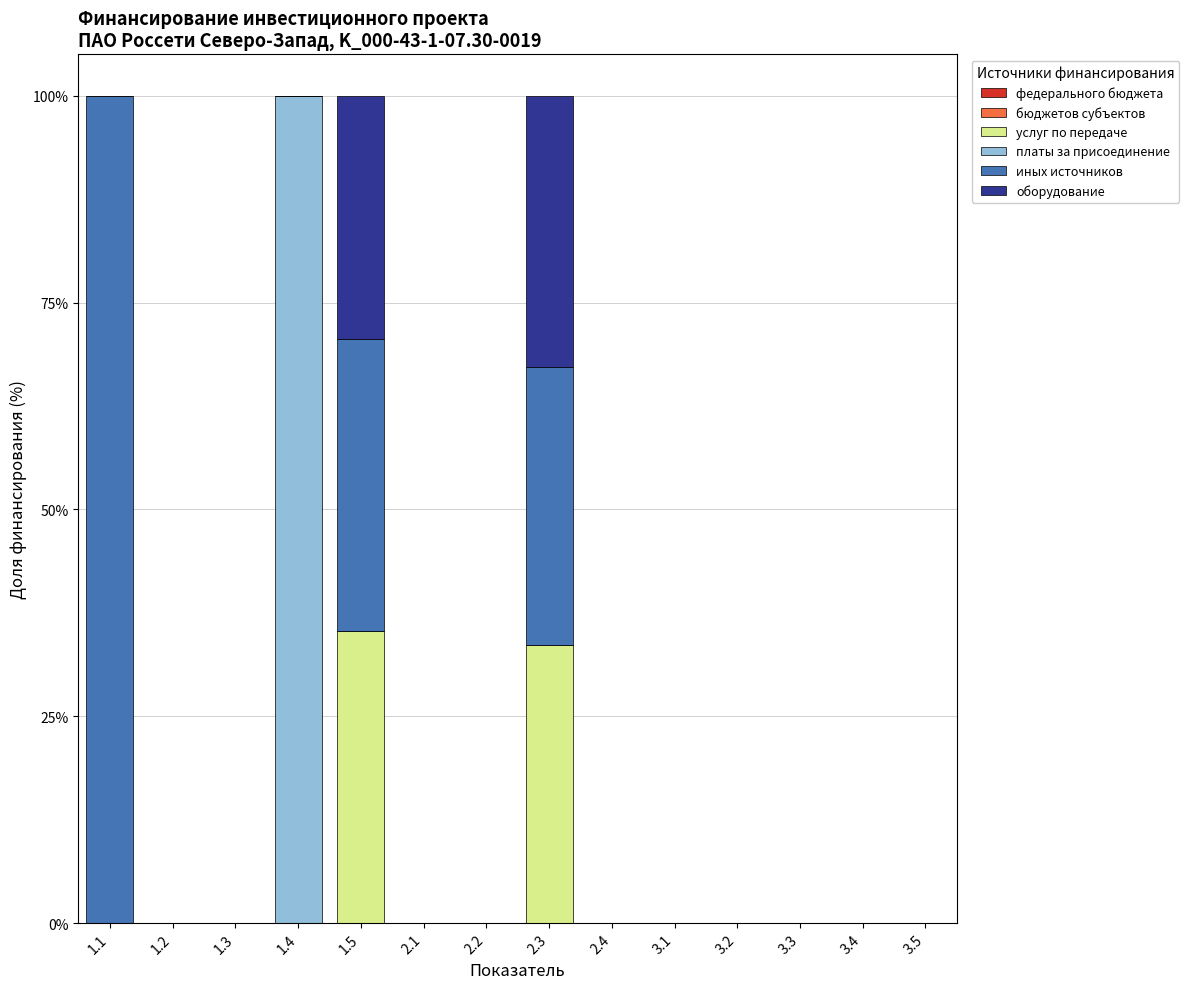

The value of услуг по передаче at 2.1 is 0.0. True or false?

True